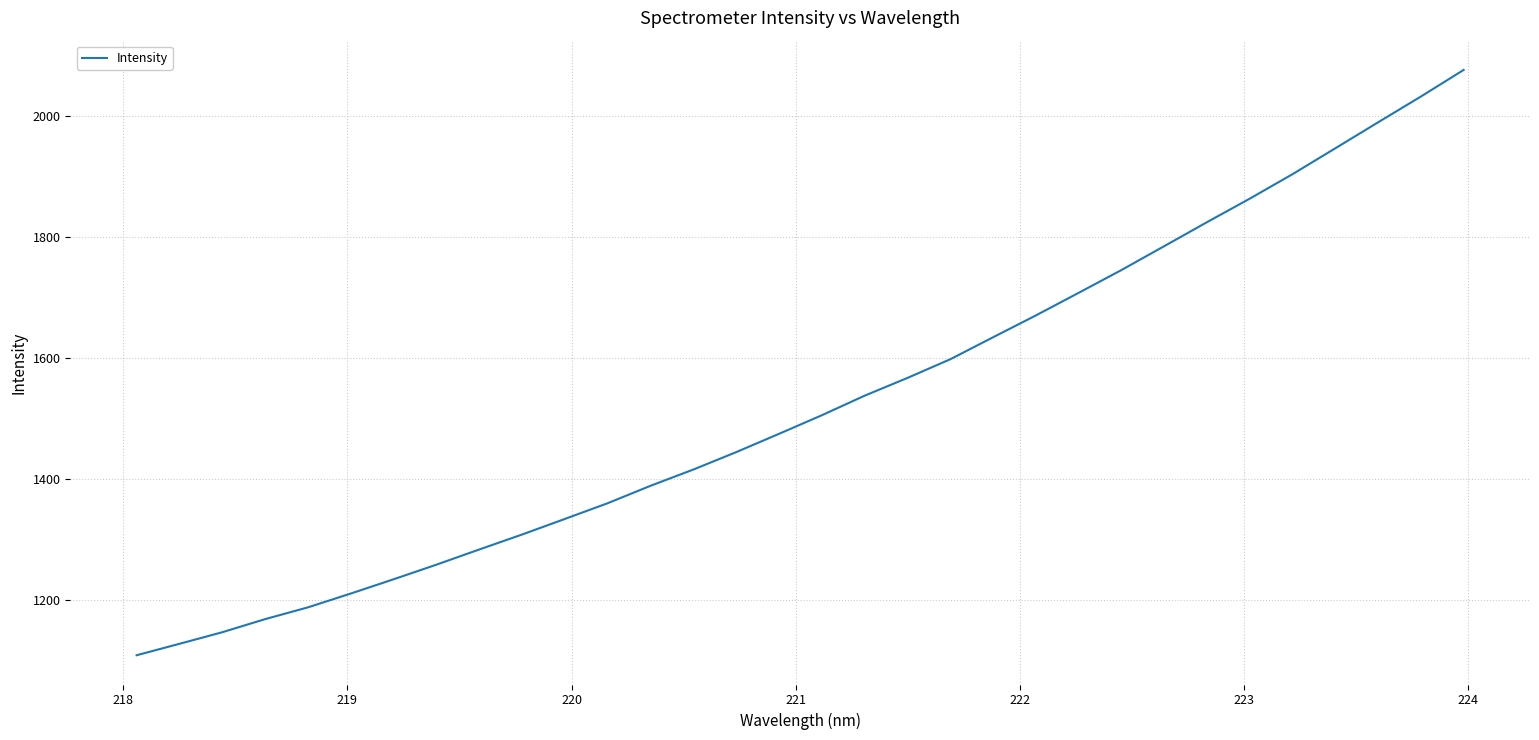

What is the smallest value displayed?

1107.9